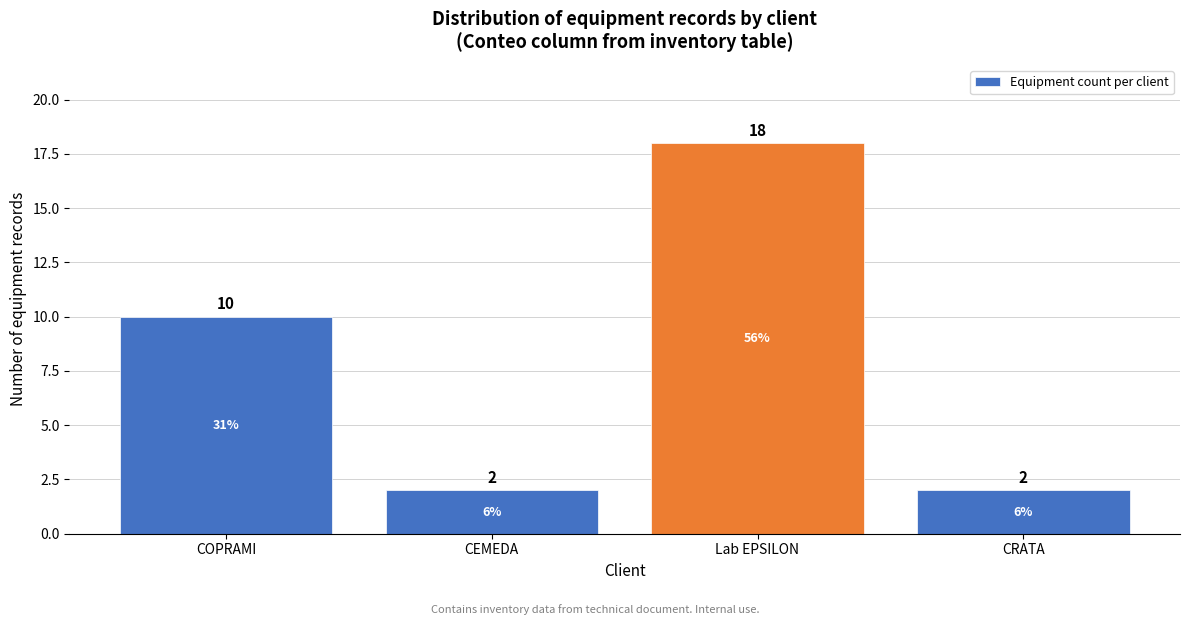

Reading left to right, what are all the values shown in this chart?

COPRAMI=10	CEMEDA=2	Lab EPSILON=18	CRATA=2